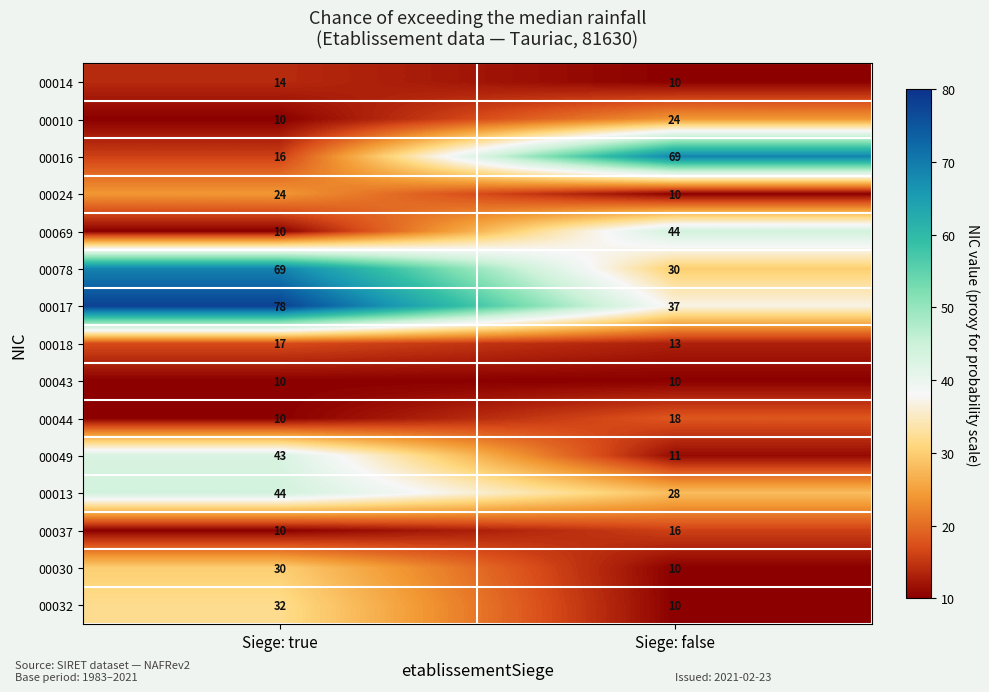

Between Siege: true and Siege: false, which series saw the biggest shift?

00016